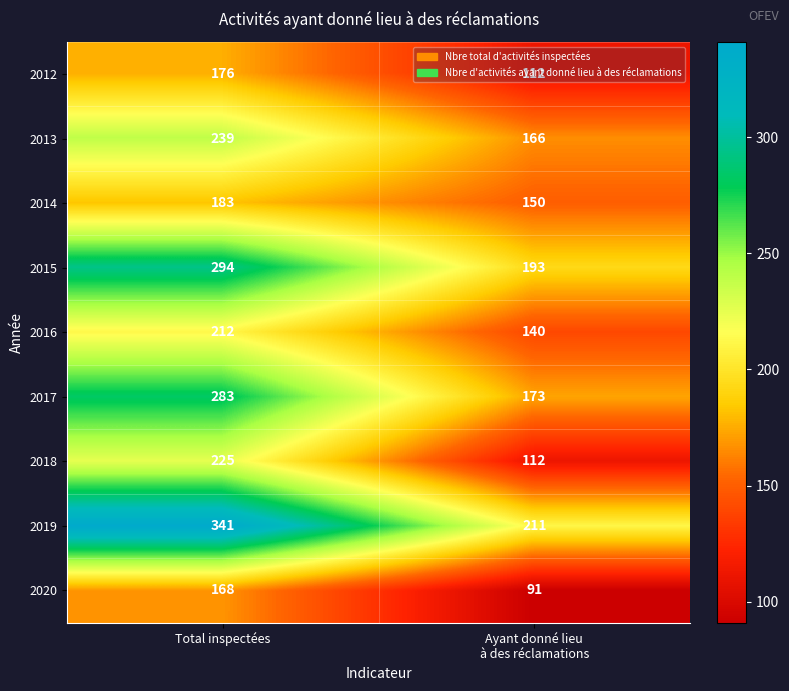

What is the sum of all 2017 values?

456